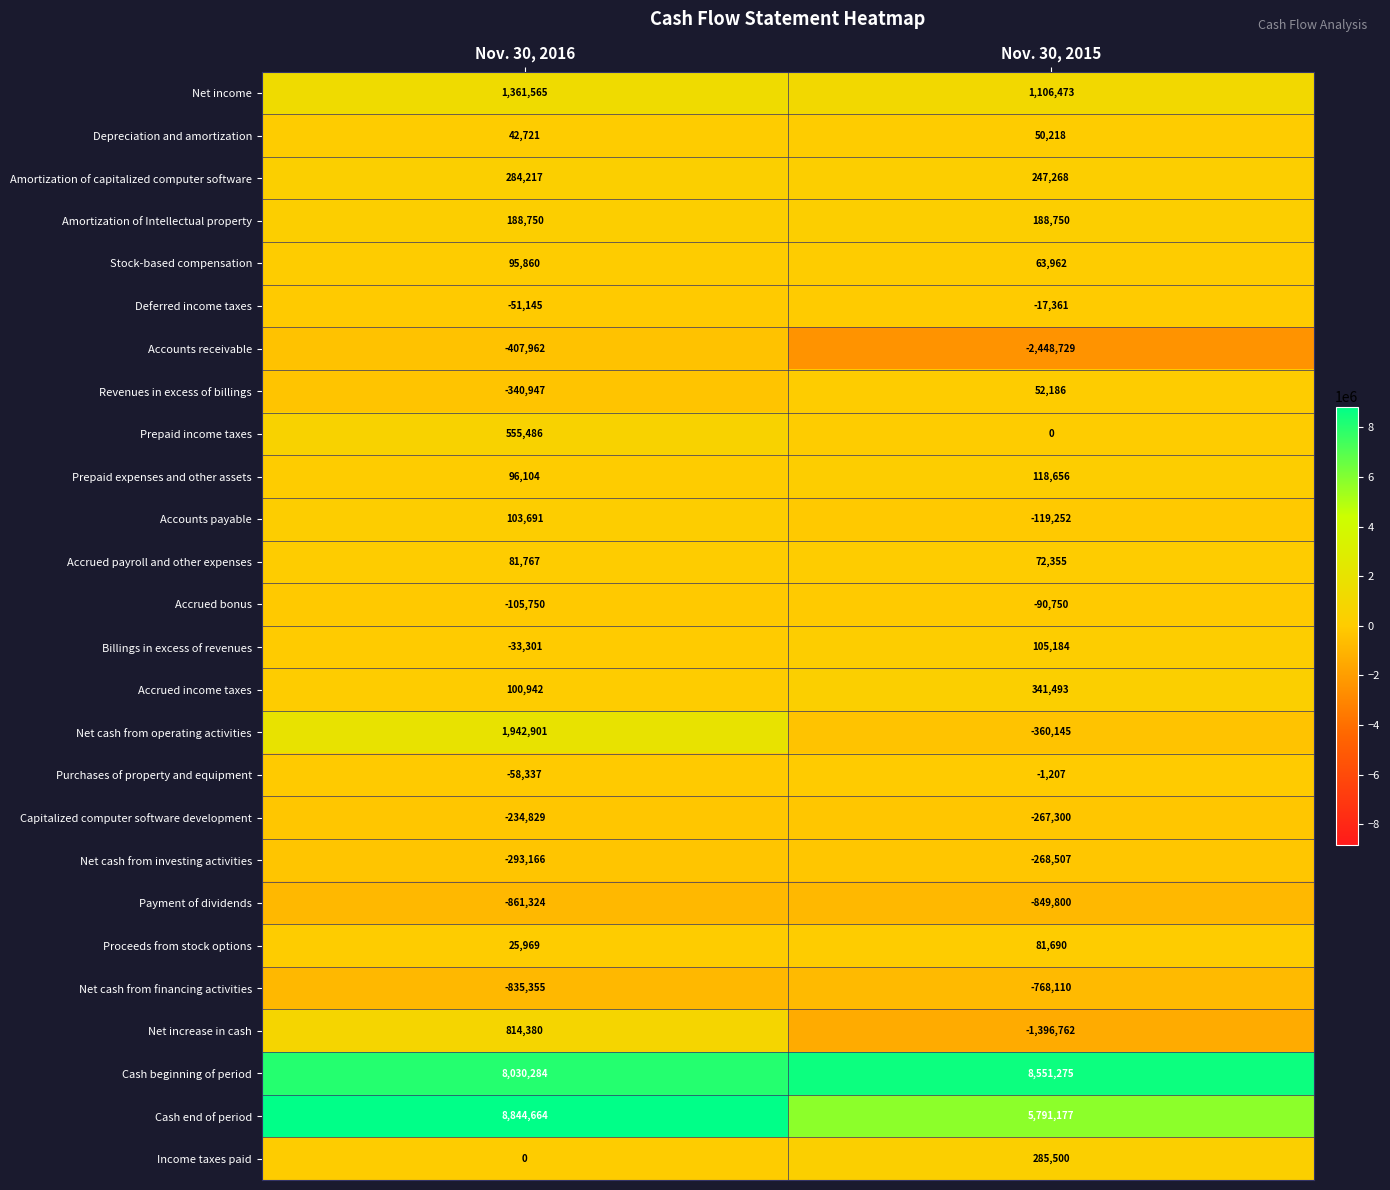

At which category does the chart reach its minimum across all series?

Nov. 30, 2015